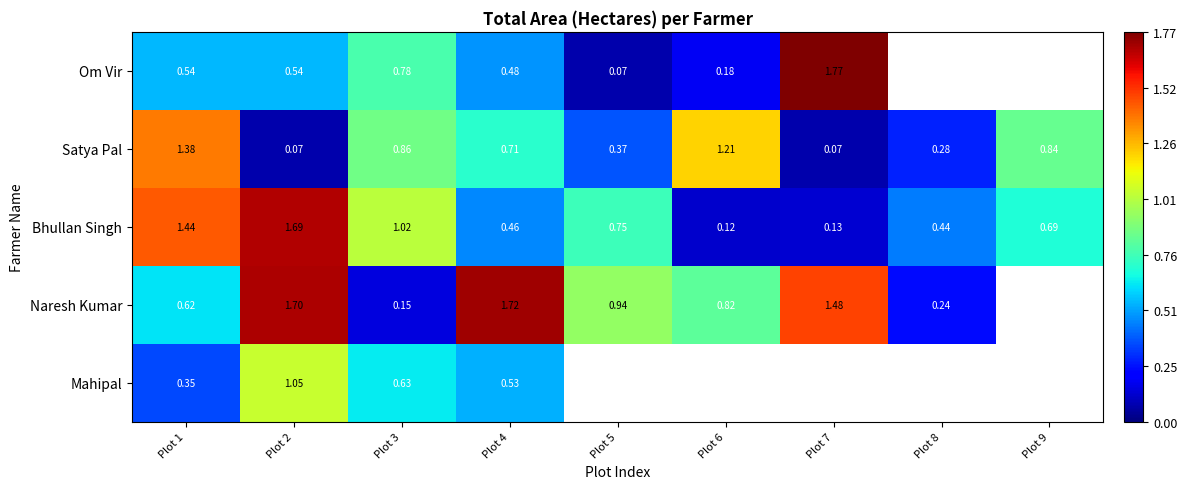

What is the spread (max minus min) of values at Plot 7?

1.7